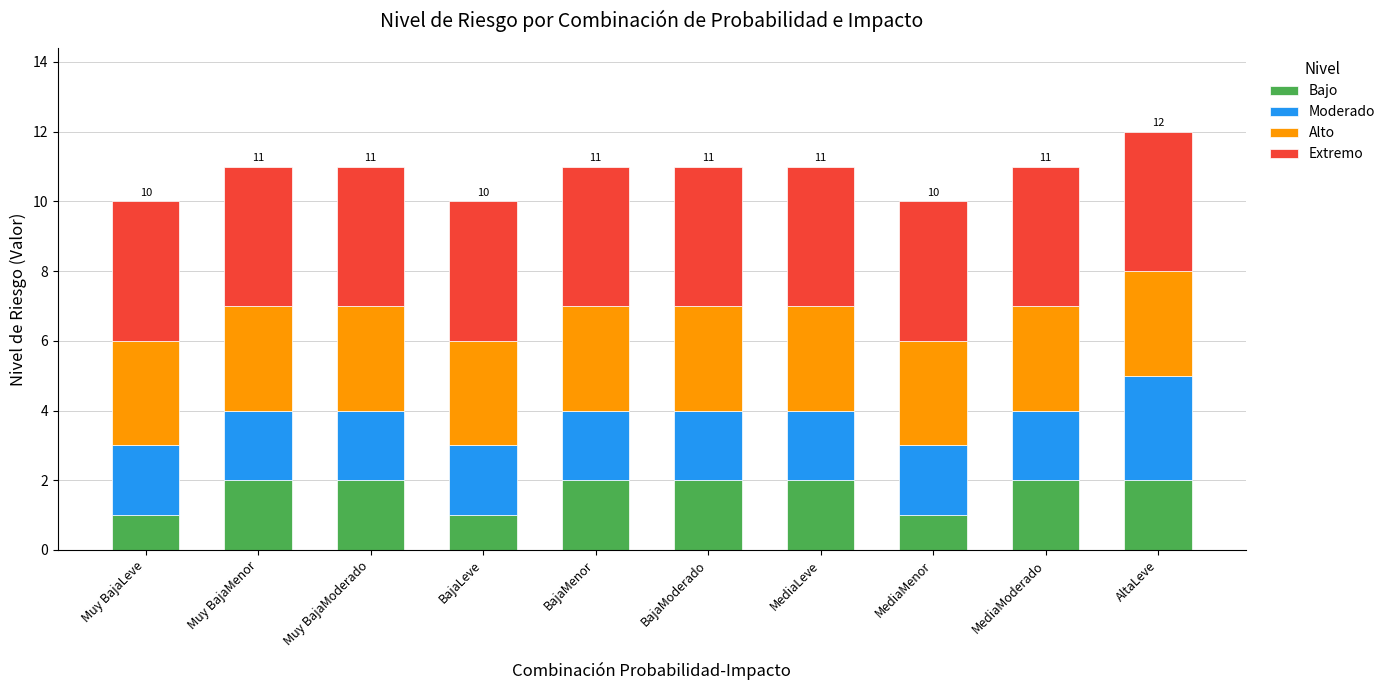

What is the sum of all Moderado values?

21